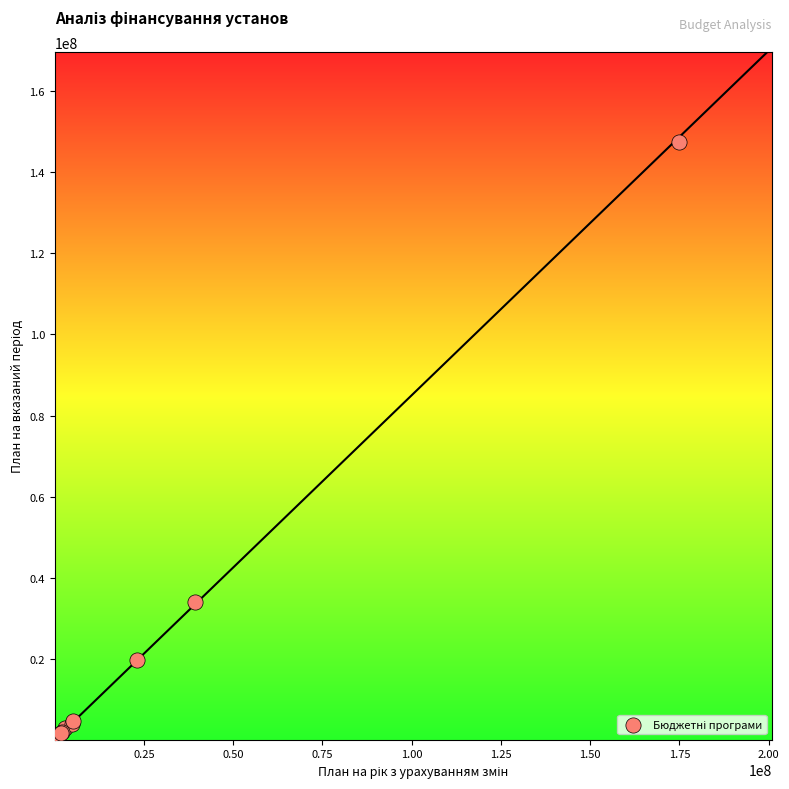

What Y value in the scatter plot is closest to 73813631?

33886929.3